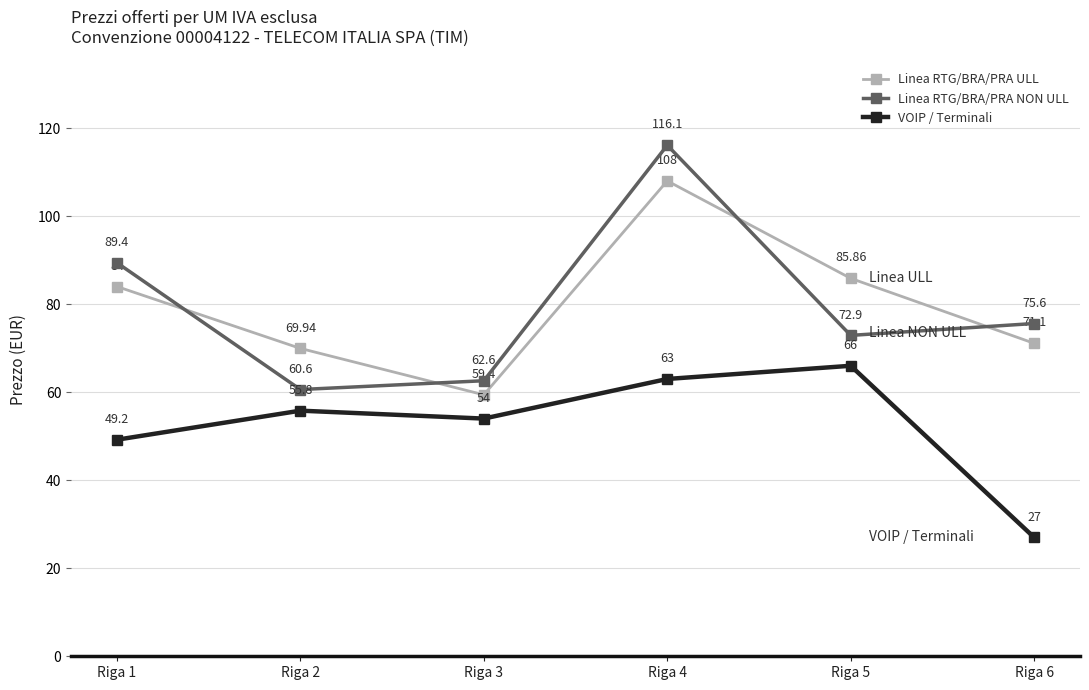

Is this an area chart (filled region under the line)?

No